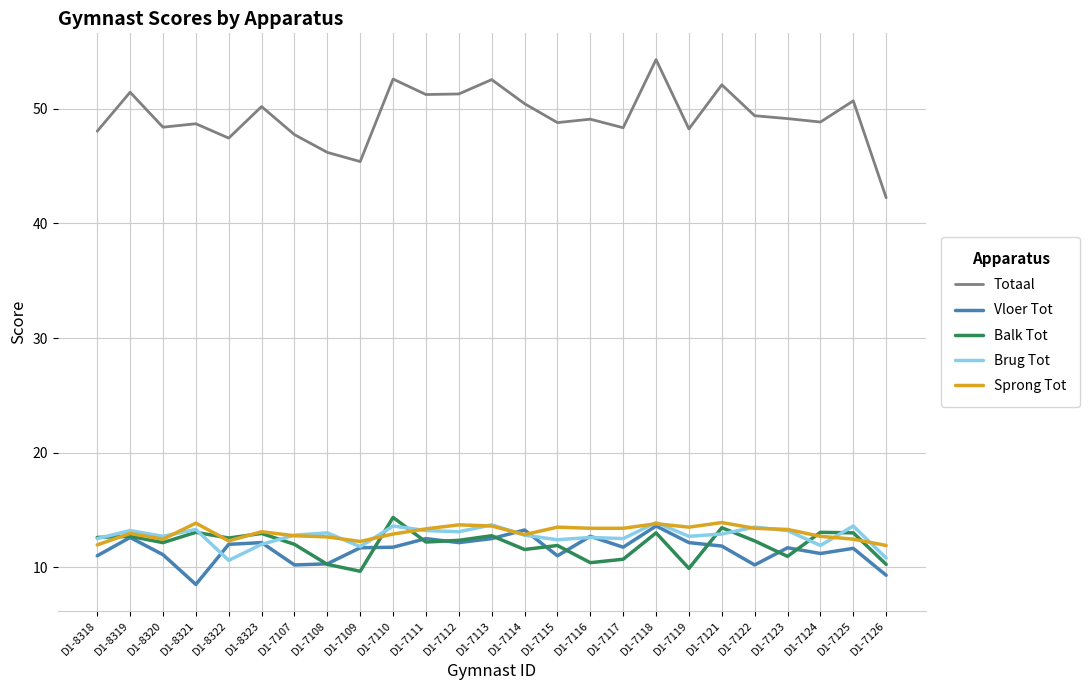

What is the sum of the Brug Tot values at D1-7125 and D1-7124?

25.5